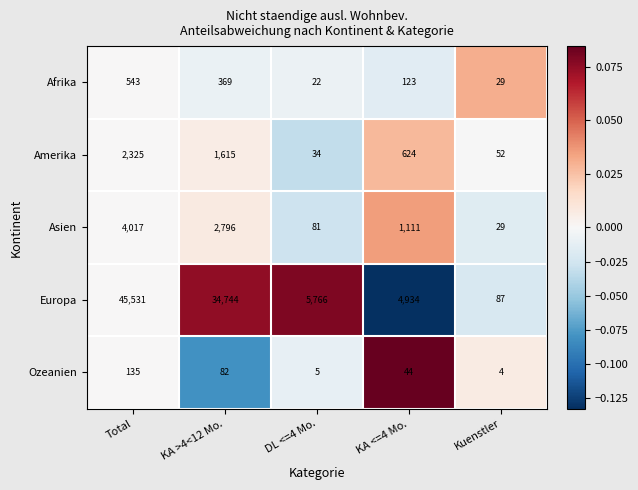

Which series changed the most between Total and DL <=4 Mo.?

Europa